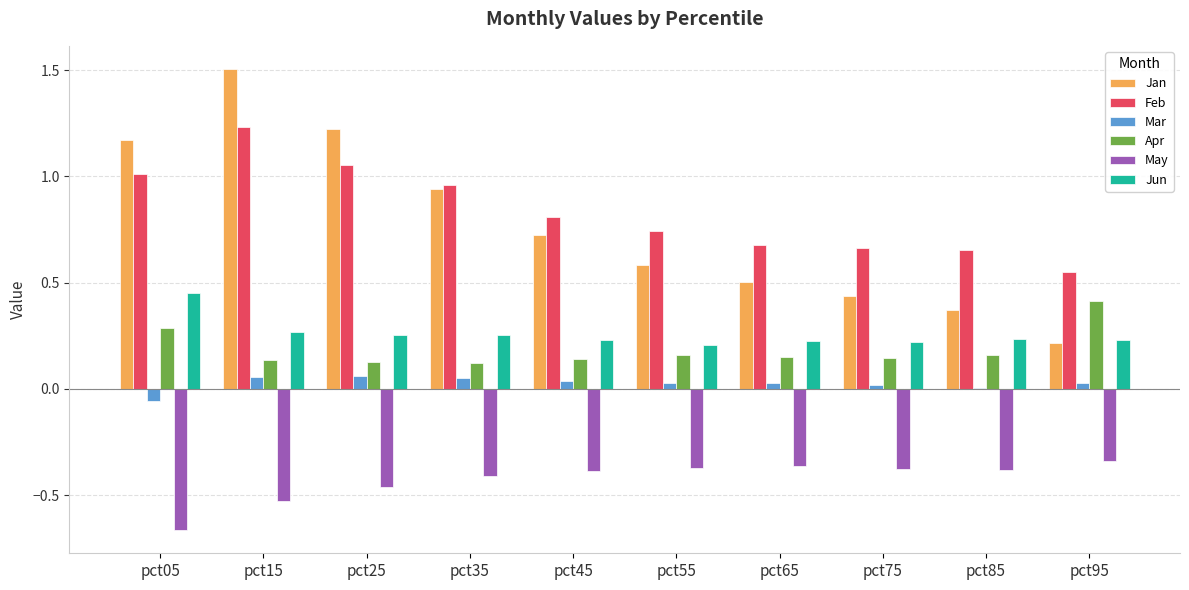

True or false: May has a value of -0.4 at pct65.

True